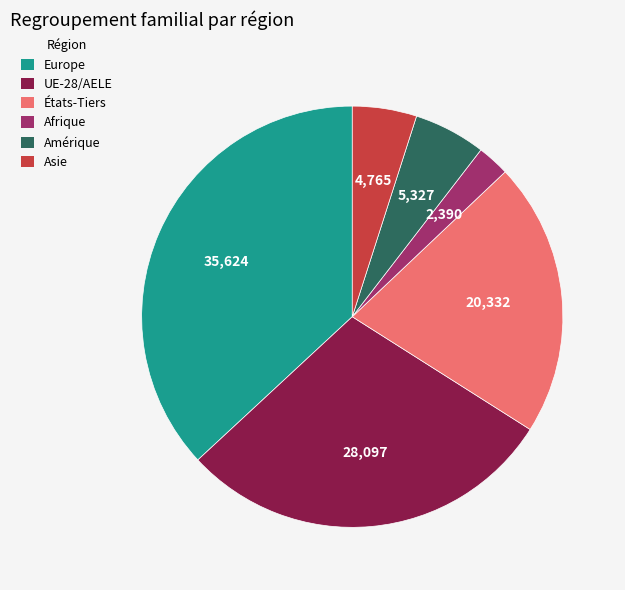

Count the number of slices in the pie.

6